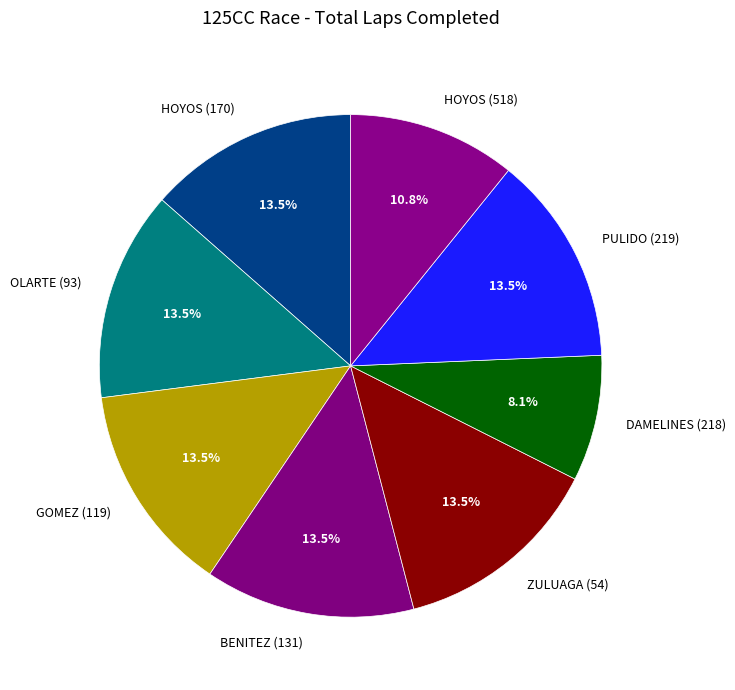

Which has a higher value, PULIDO (219) or HOYOS (518)?

PULIDO (219)